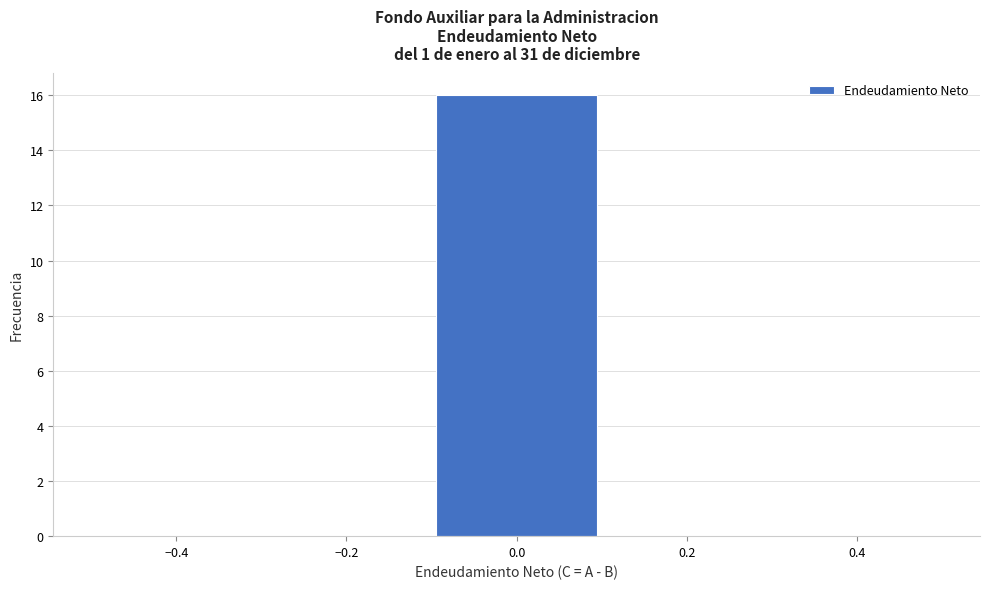

Over which range of the x-axis is the bar tallest?

-0.1 to 0.1